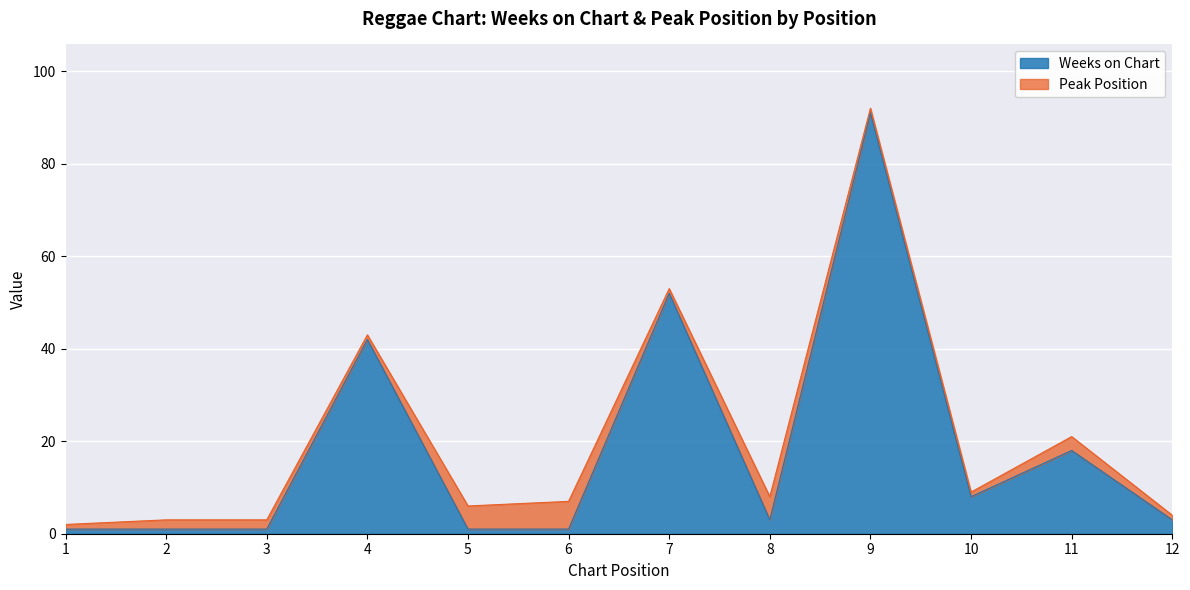

True or false: the data has more than 2 interior local peaks.

True